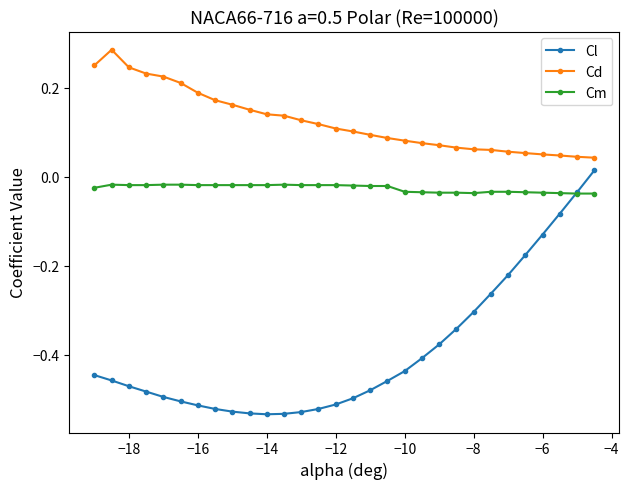

Which series has the largest range (max minus min)?

Cl